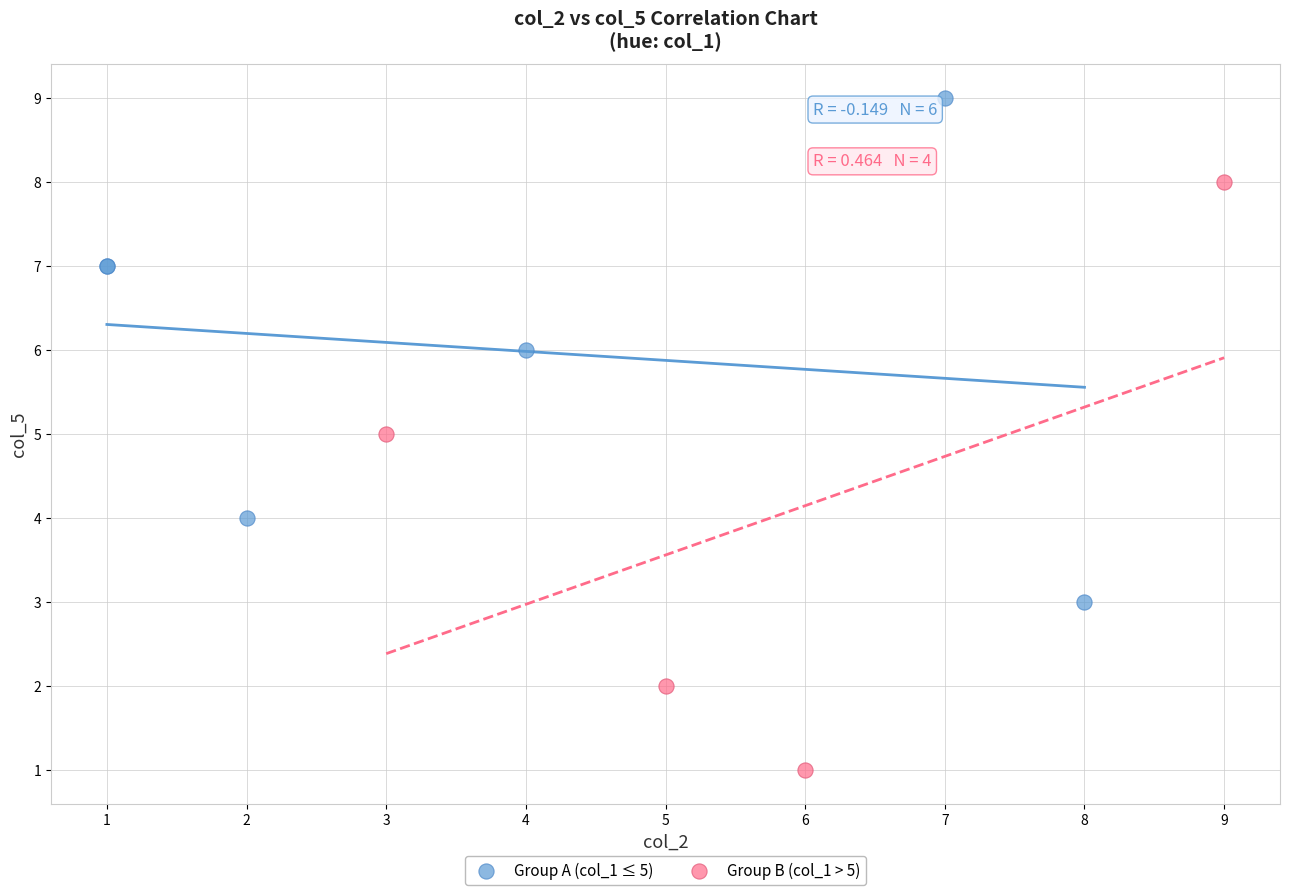

Which series has the largest Y range (max minus min)?

Group B (col_1 > 5)